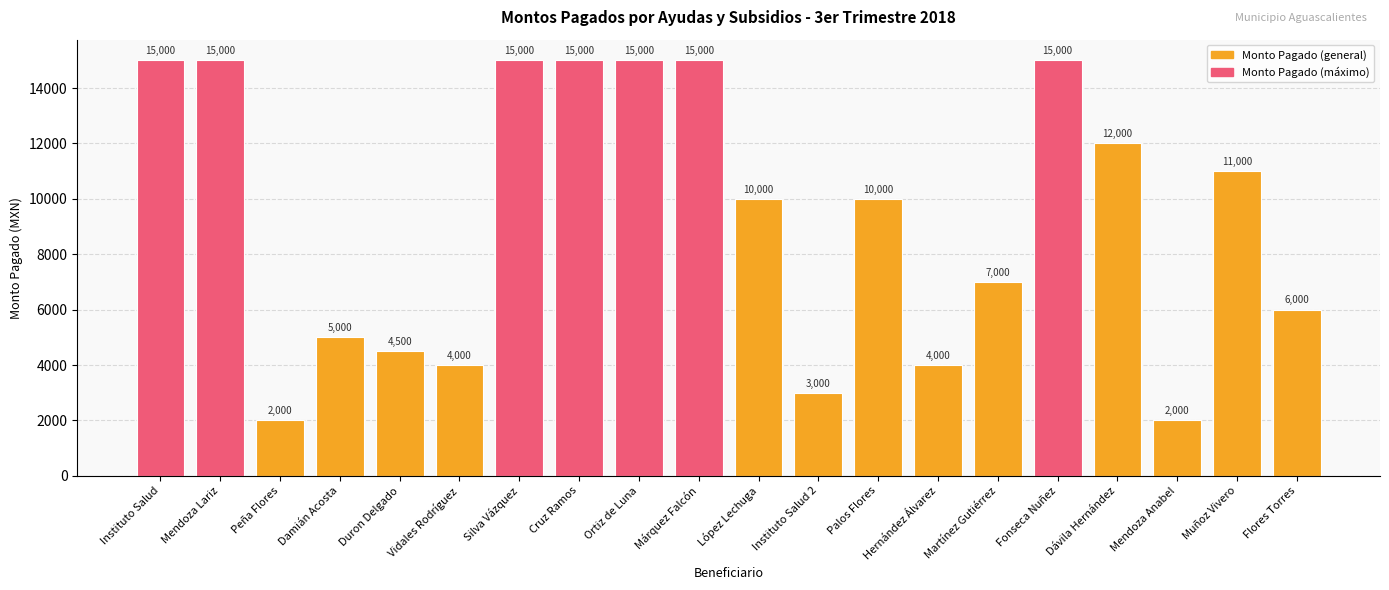

What position from the right is Ortiz de Luna?

12